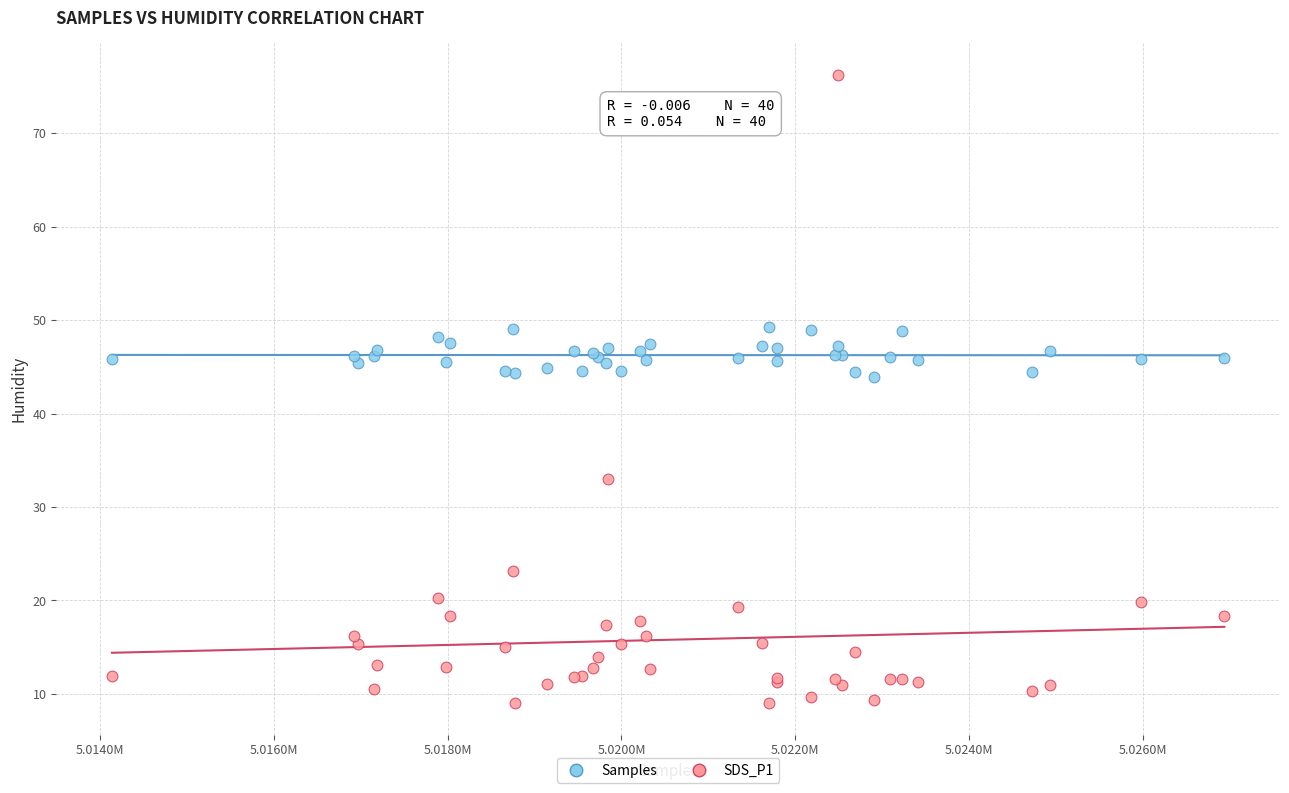

What is the X range (max minus min) for the scatter plot?

12799.0